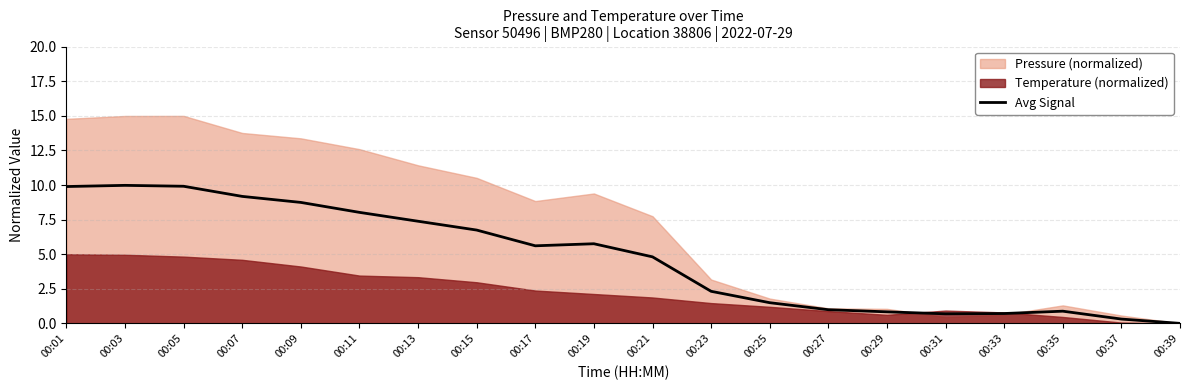

What is the value of the 3rd point from the left?

9.9